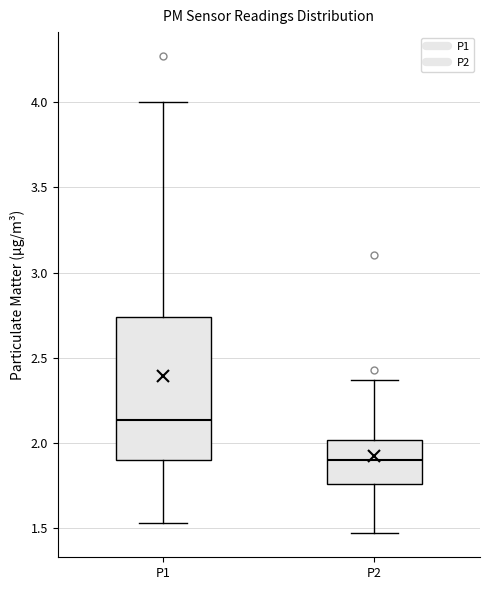

Comparing the boxes themselves (not the whiskers), which one is the tallest?

P1